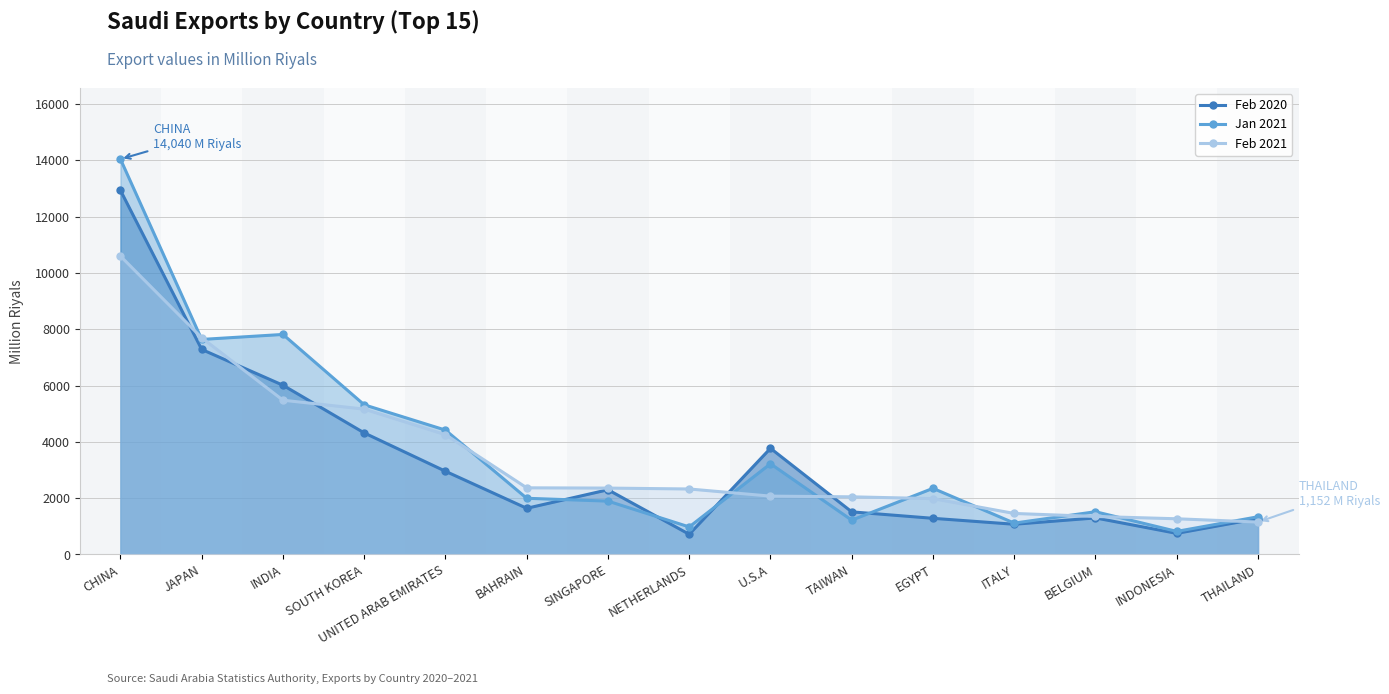

How many series are shown in this chart?

3